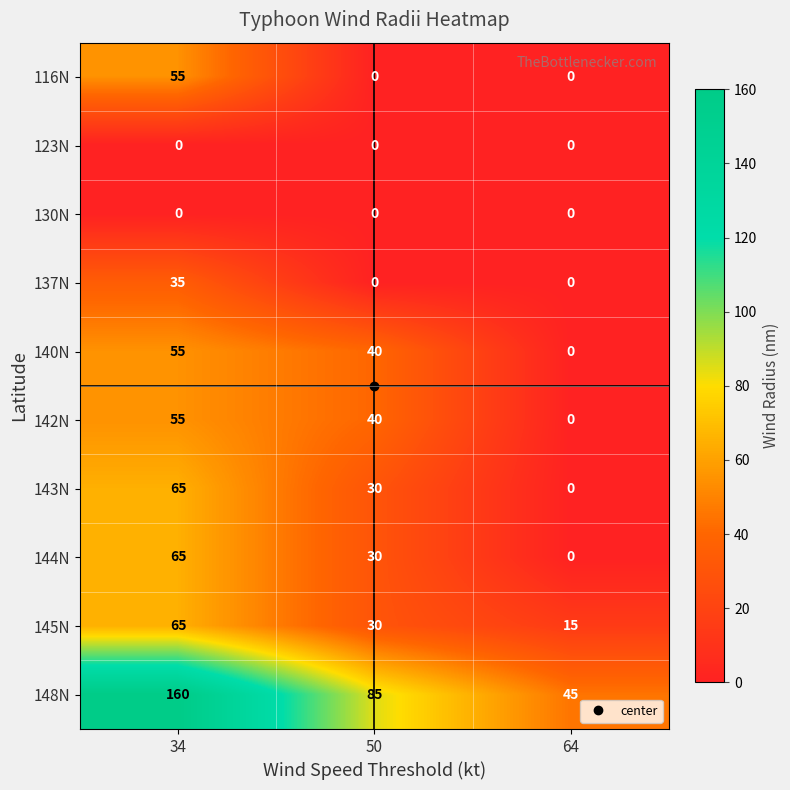

What is the sum of all 148N values?

290